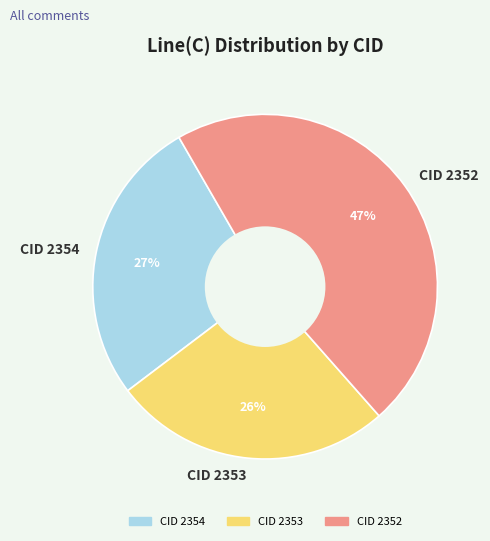

Is the sum of CID 2354 and CID 2353 greater than half?

Yes